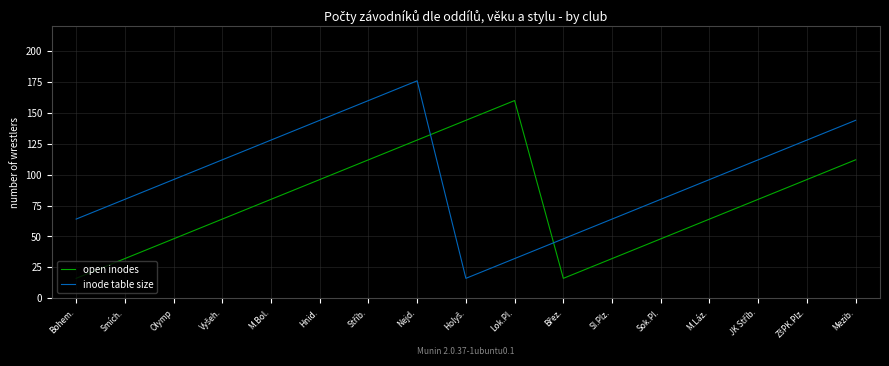

What is the difference between the highest and lowest values at Sok.Pl.?

32